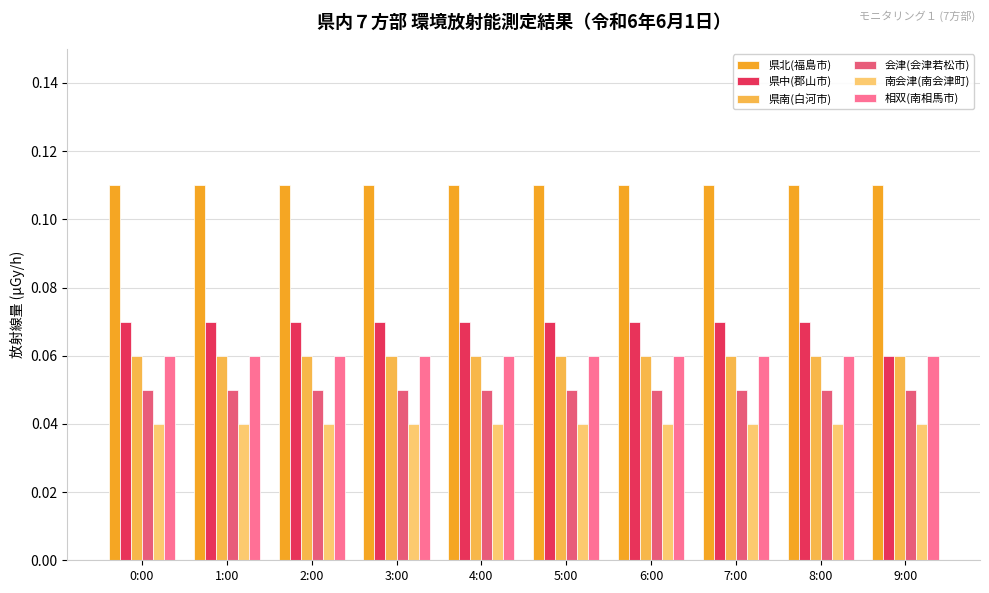

What is the sum of all 南会津(南会津町) values?

0.4